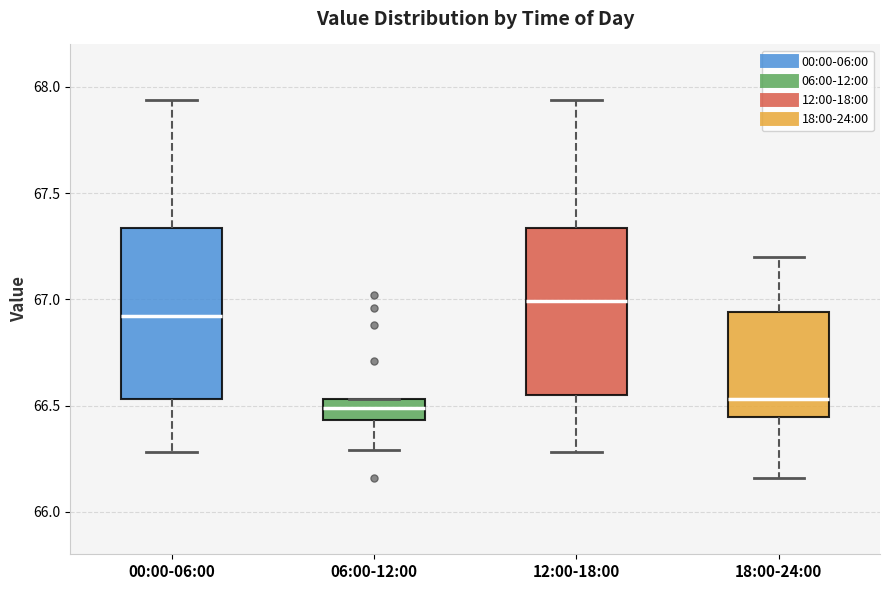

Reading left to right, read every box against the y-axis: the position of its median line, the range the box covers, and the ends of its whiskers. The values are not printed on the chart, so give them approximately, as read against the axis.

00:00-06:00: median 66.90, box 66.55 to 67.35, whiskers 66.30 to 67.95
06:00-12:00: median 66.50, box 66.45 to 66.55, whiskers 66.30 to 66.55
12:00-18:00: median 67.00, box 66.55 to 67.35, whiskers 66.30 to 67.95
18:00-24:00: median 66.55, box 66.45 to 66.95, whiskers 66.15 to 67.20